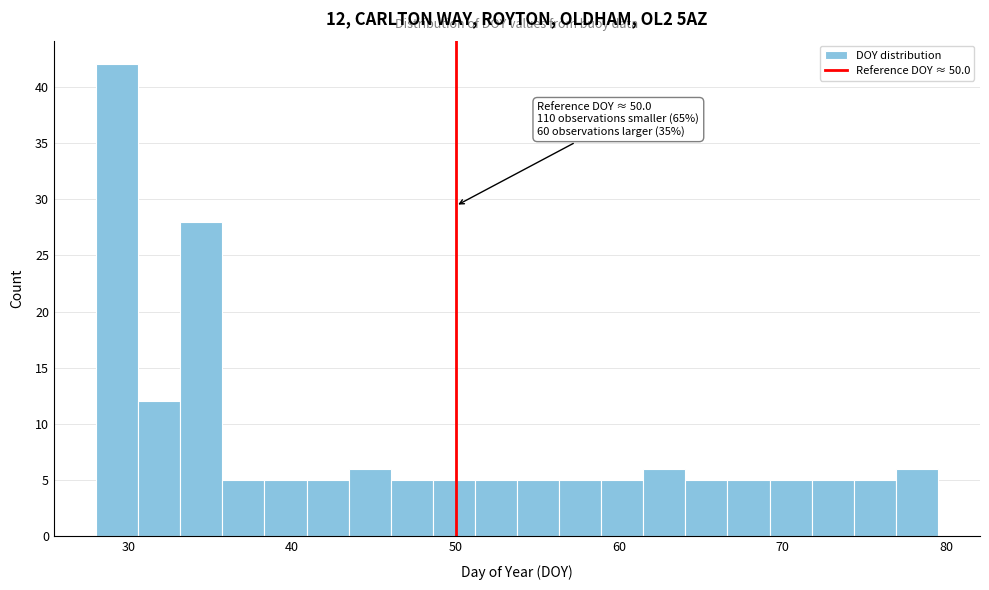

Around what value on the x-axis is the tallest bar? Give the approximate position of its centre, as read against the axis.

29